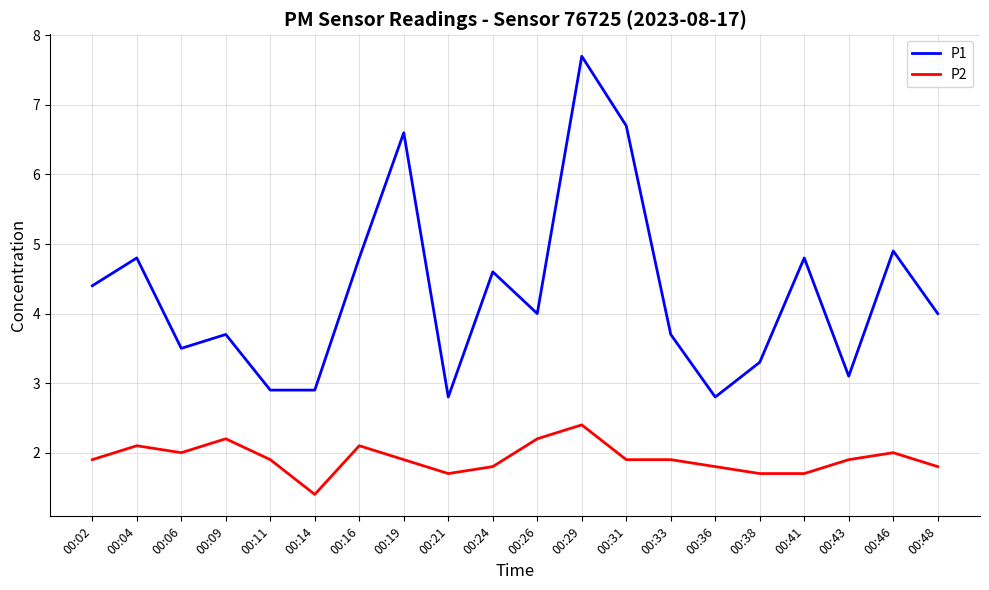

Reading left to right, extract all data points from this chart.

P1: 4.4	4.8	3.5	3.7	2.9	2.9	4.8	6.6	2.8	4.6	4.0	7.7	6.7	3.7	2.8	3.3	4.8	3.1	4.9	4.0
P2: 1.9	2.1	2.0	2.2	1.9	1.4	2.1	1.9	1.7	1.8	2.2	2.4	1.9	1.9	1.8	1.7	1.7	1.9	2.0	1.8